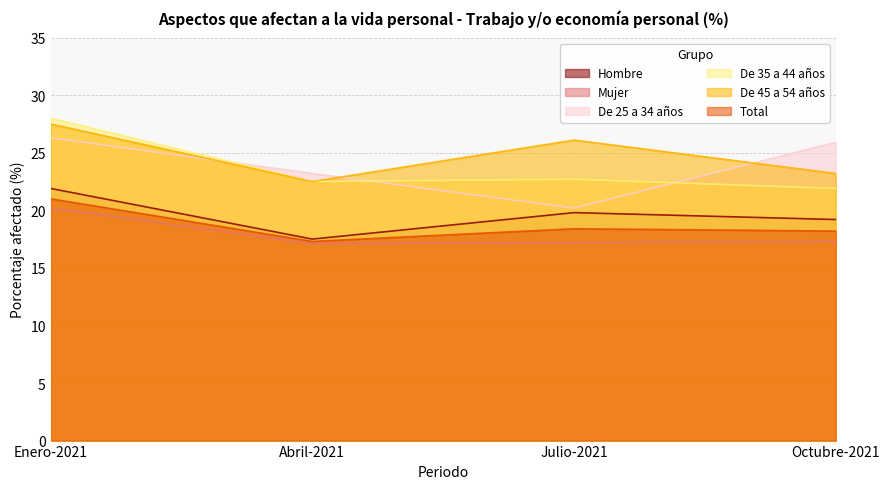

At which category does De 35 a 44 años reach its first local valley?

Abril-2021